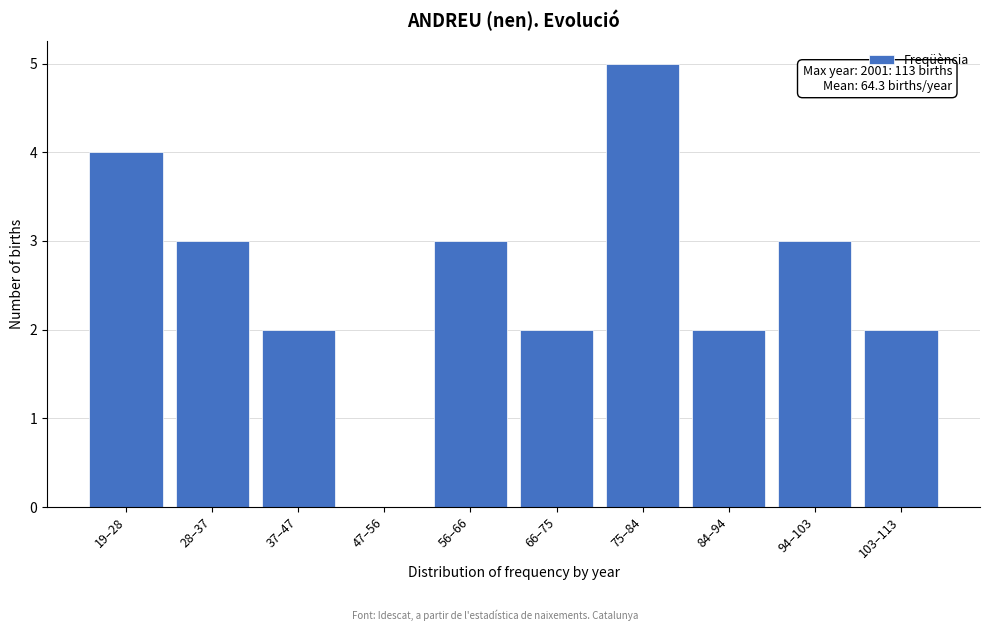

Reading left to right, transcribe all the data shown in this chart.

19–28=4	28–37=3	37–47=2	47–56=0	56–66=3	66–75=2	75–84=5	84–94=2	94–103=3	103–113=2